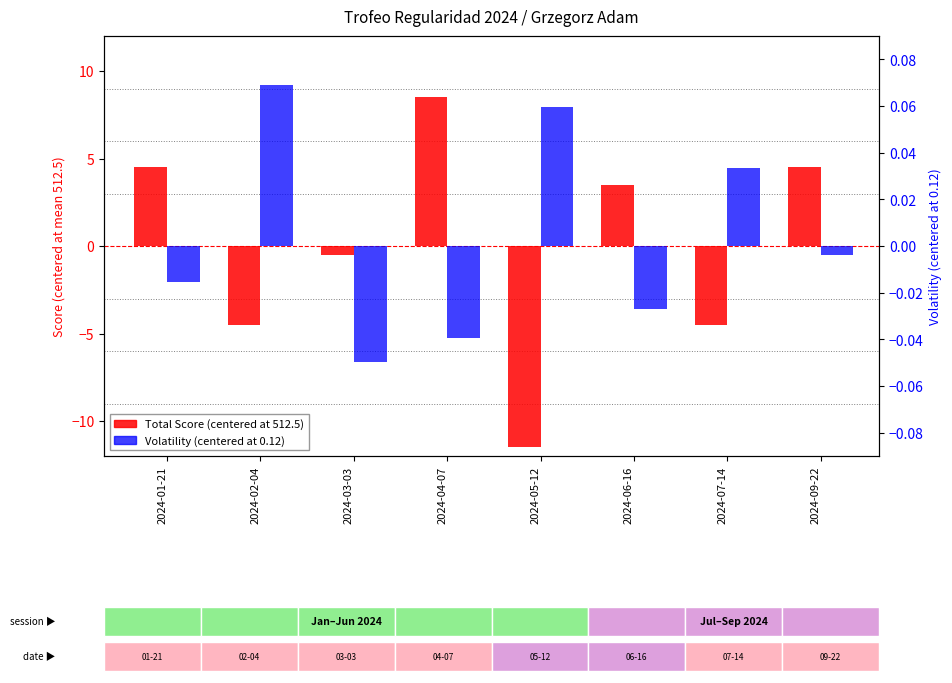

What is the difference between the second highest and minimum values in the Total Score (centered) series?

16.0